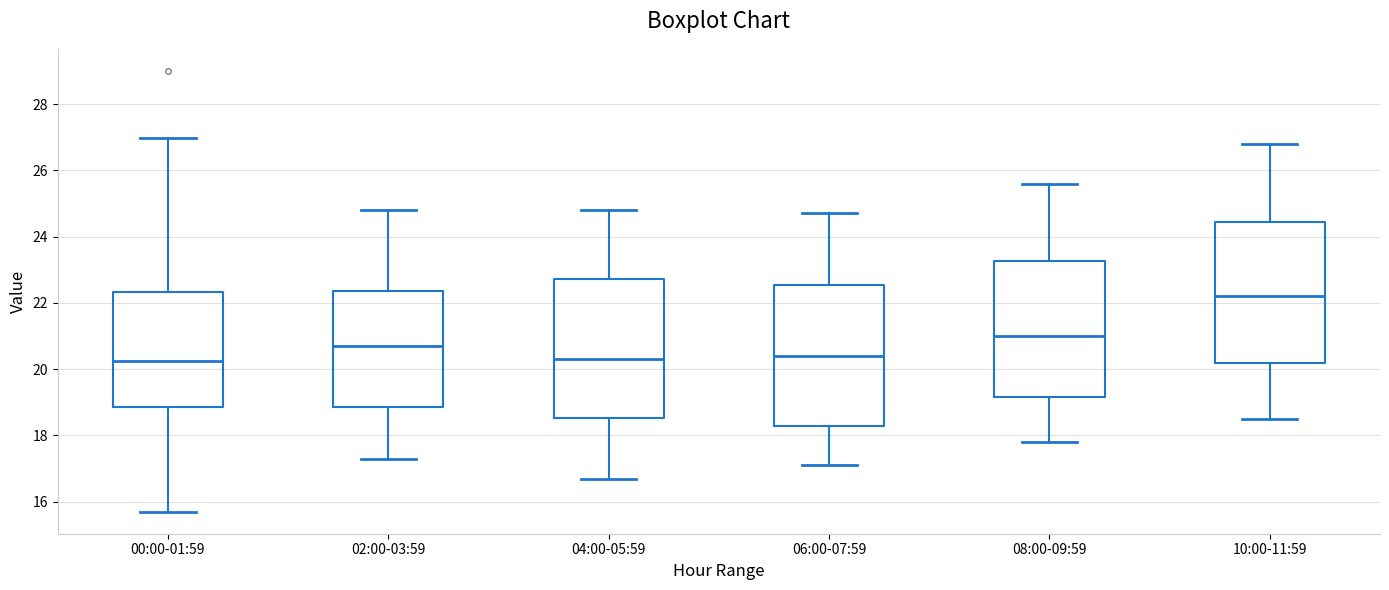

Reading left to right, read every box against the y-axis: the position of its median line, the range the box covers, and the ends of its whiskers. The values are not printed on the chart, so give them approximately, as read against the axis.

00:00-01:59: median 20.2, box 18.8 to 22.4, whiskers 15.8 to 27.0
02:00-03:59: median 20.8, box 18.8 to 22.4, whiskers 17.4 to 24.8
04:00-05:59: median 20.4, box 18.6 to 22.8, whiskers 16.8 to 24.8
06:00-07:59: median 20.4, box 18.2 to 22.6, whiskers 17.2 to 24.8
08:00-09:59: median 21.0, box 19.2 to 23.2, whiskers 17.8 to 25.6
10:00-11:59: median 22.2, box 20.2 to 24.4, whiskers 18.6 to 26.8